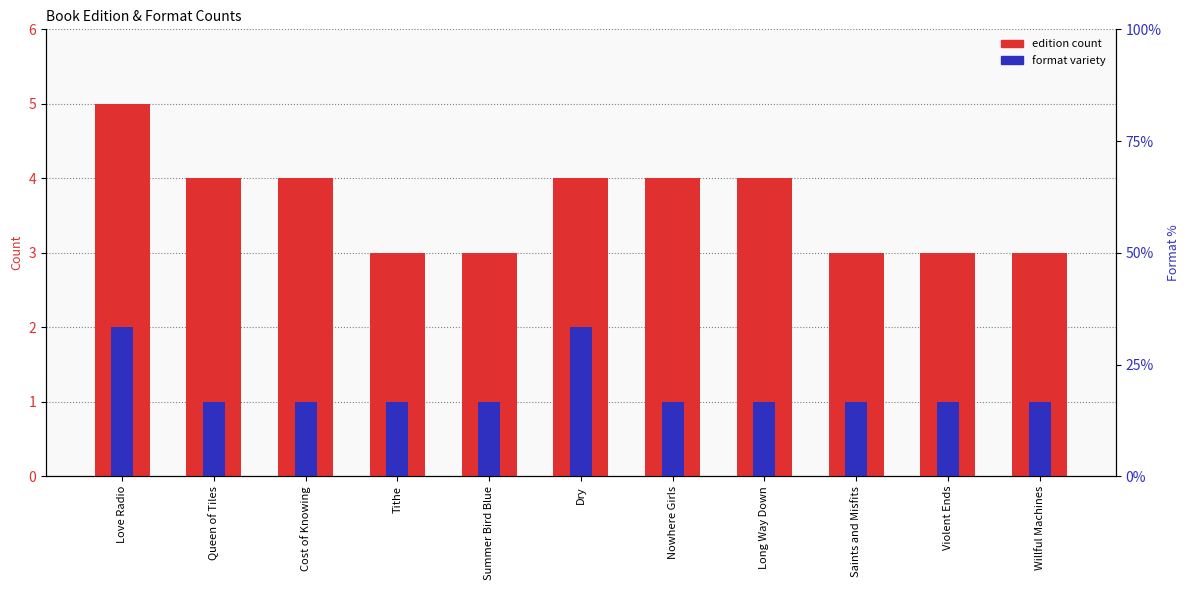

Rank the series by their maximum value, from highest to lowest.

edition count, format variety